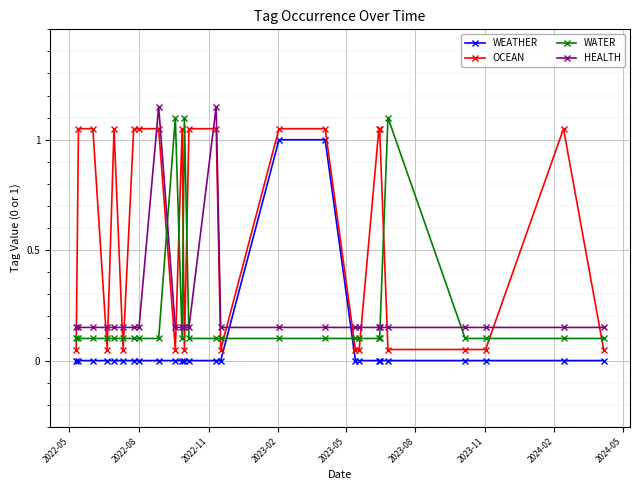

Which series has the largest total across all categories?

OCEAN